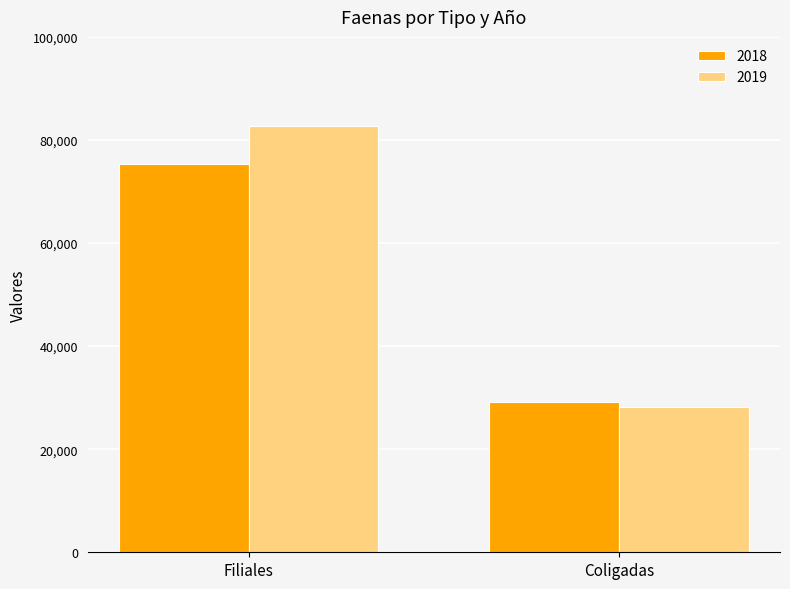

What is the value of the 2019 bar at the 1st from the left?

82655.0